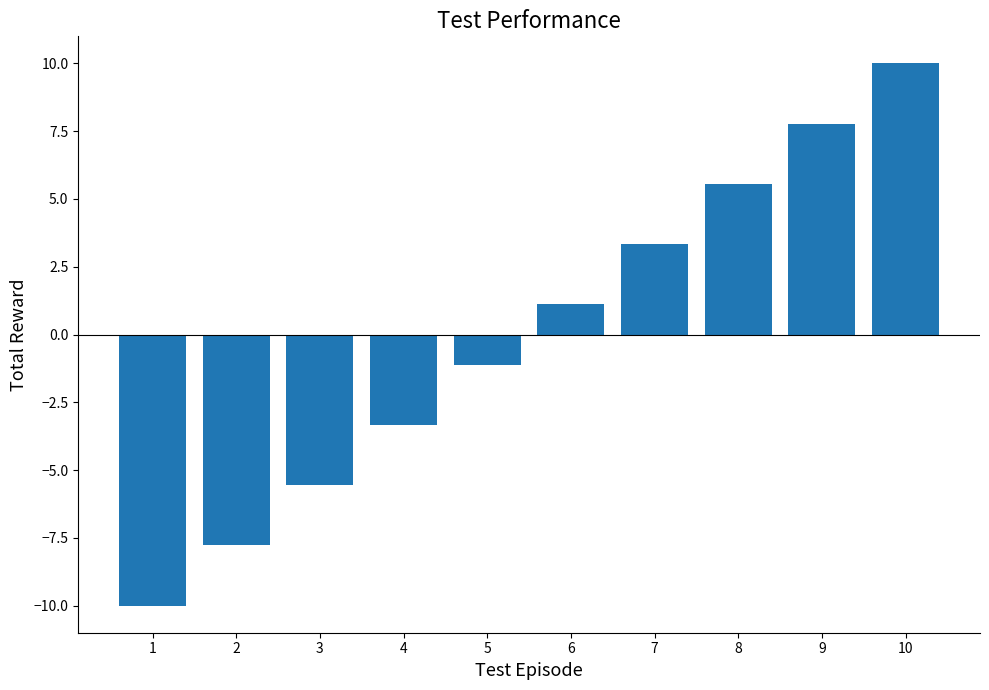

What is the value of the 1st bar from the left?

-10.0